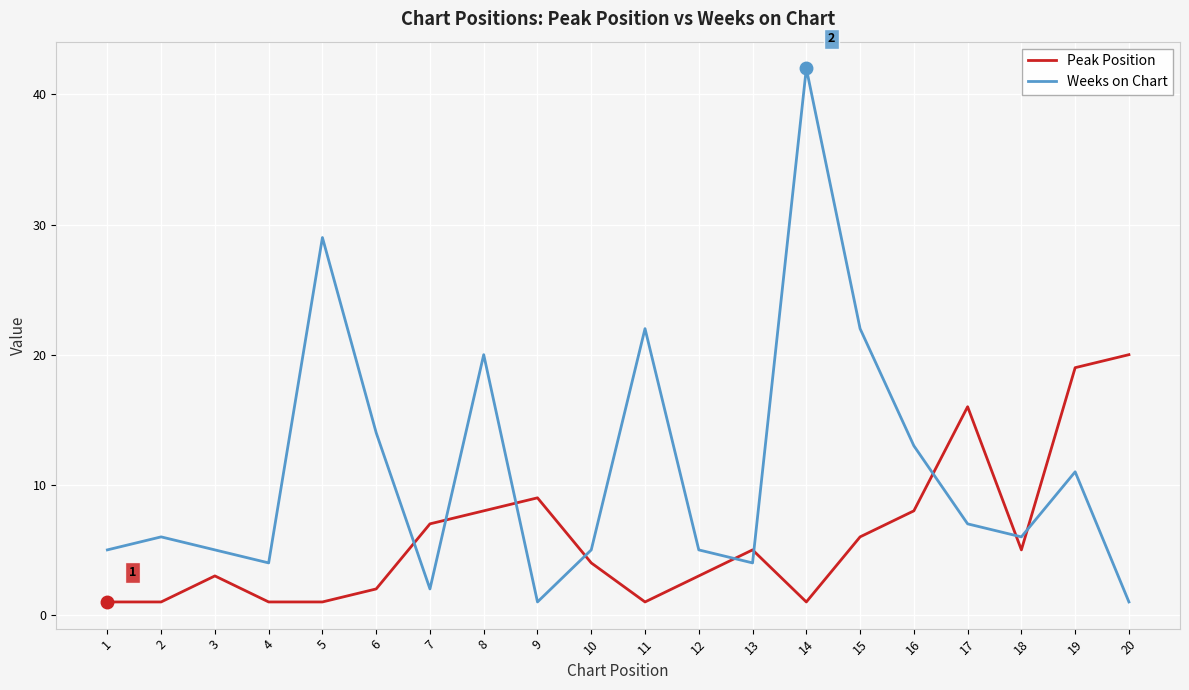

Between 4 and 7, which series saw the biggest shift?

Peak Position